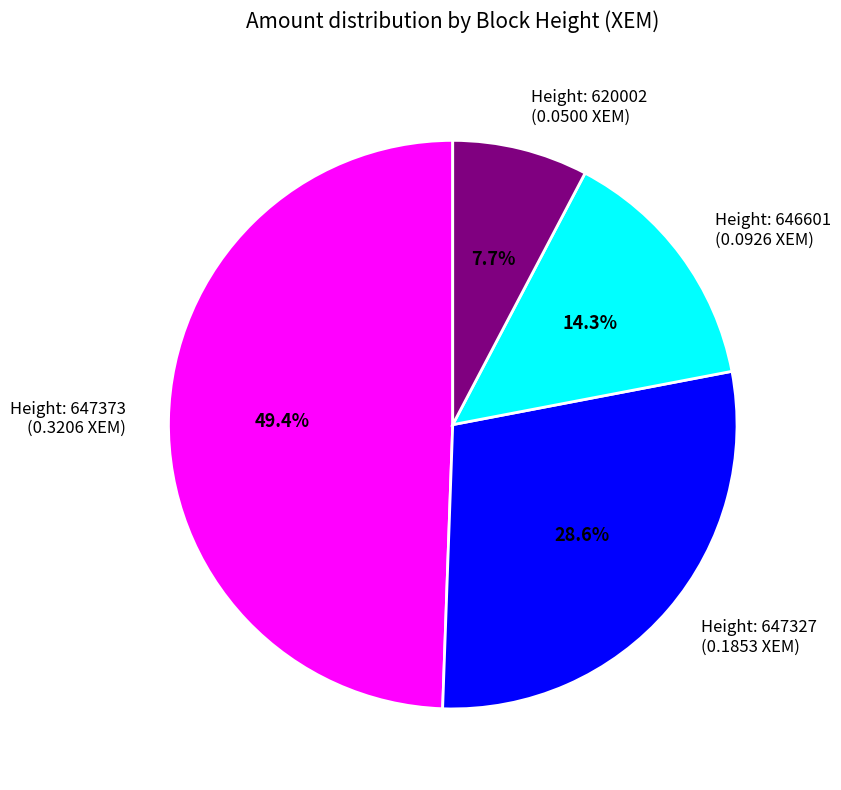

What percentage do Height: 646601 (0.0926 XEM) and Height: 647327 (0.1853 XEM) together represent?

42.9%